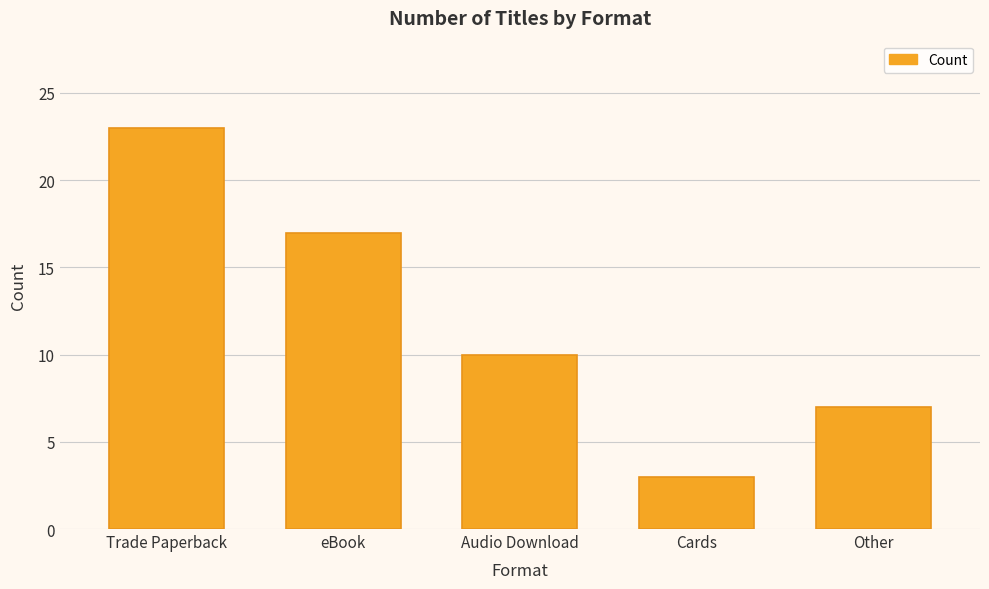

What position from the left is eBook?

2